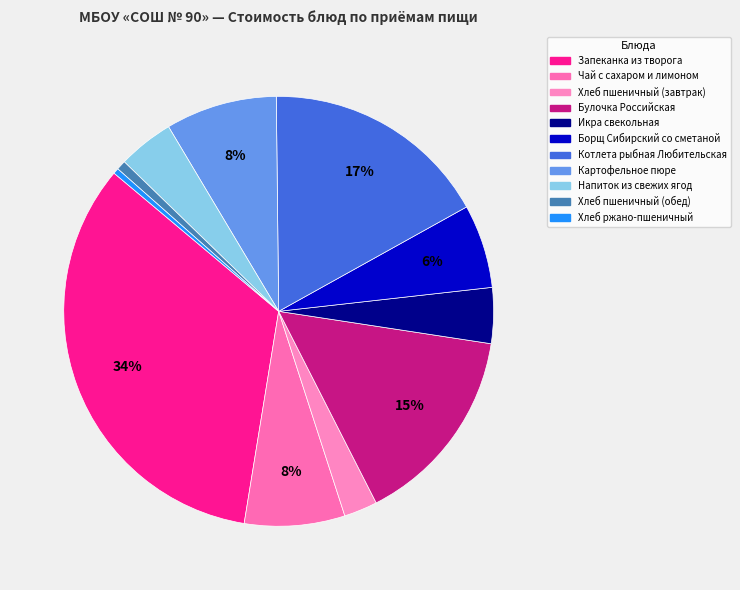

What portion of the pie excludes Хлеб пшеничный (завтрак)?

97.5%